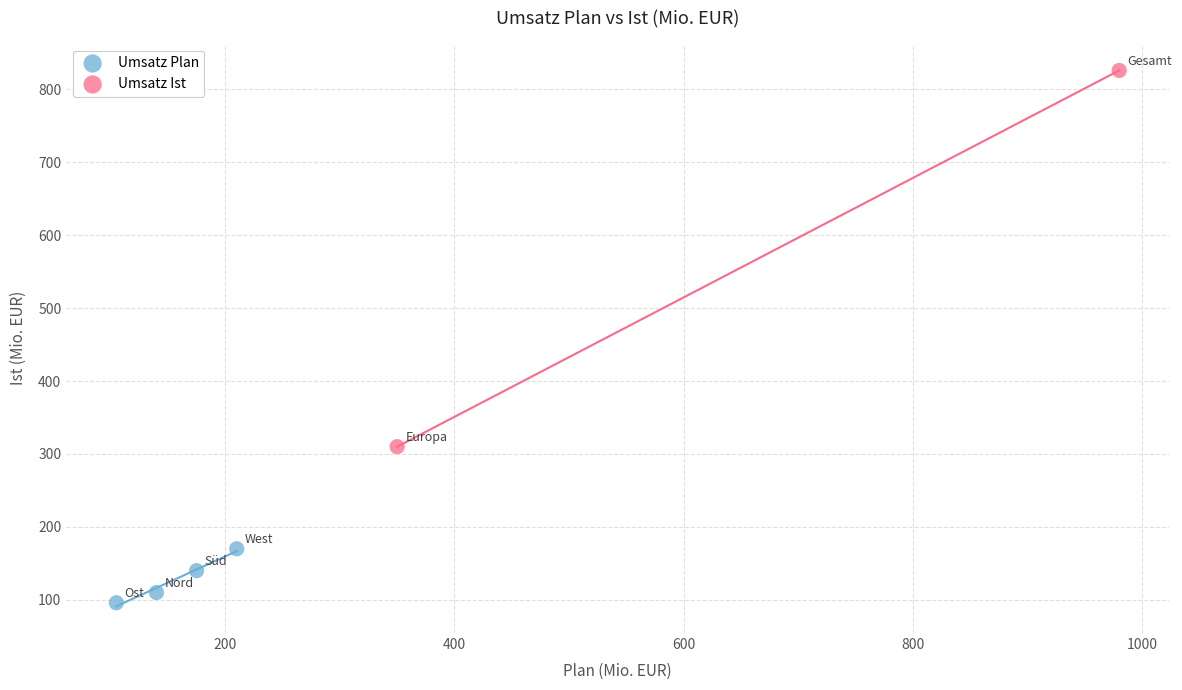

Which series contains the highest Y value?

Umsatz Ist